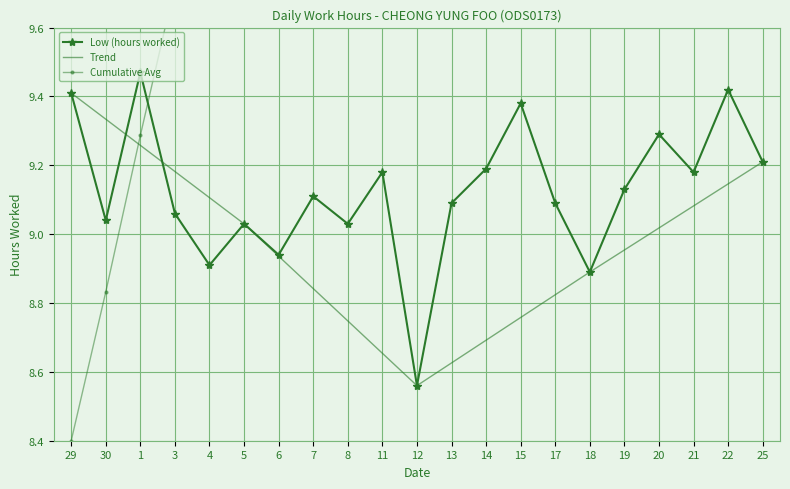

What is the greatest value displayed?

17.4